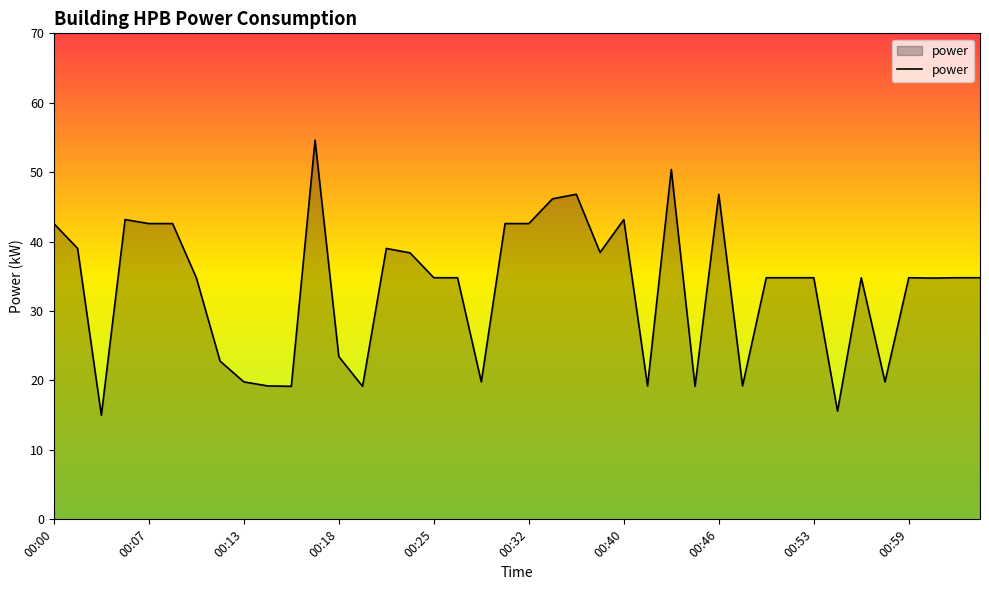

What is the difference between the maximum and minimum values?

39.6